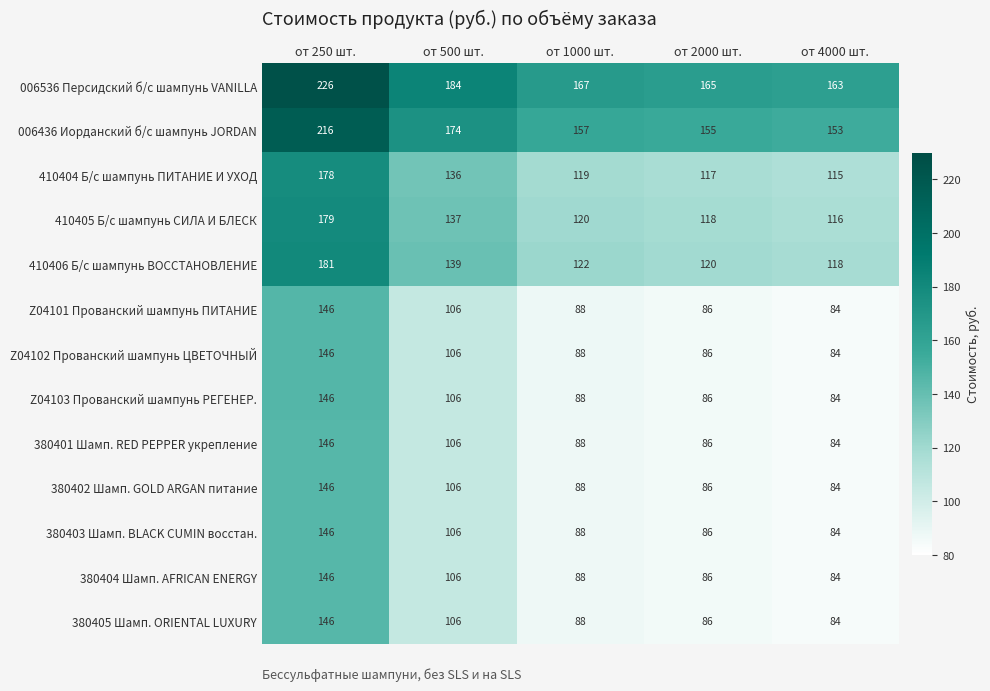

What is the difference between the maximum and minimum values in the 410406 Б/с шампунь ВОССТАНОВЛЕНИЕ series?

63